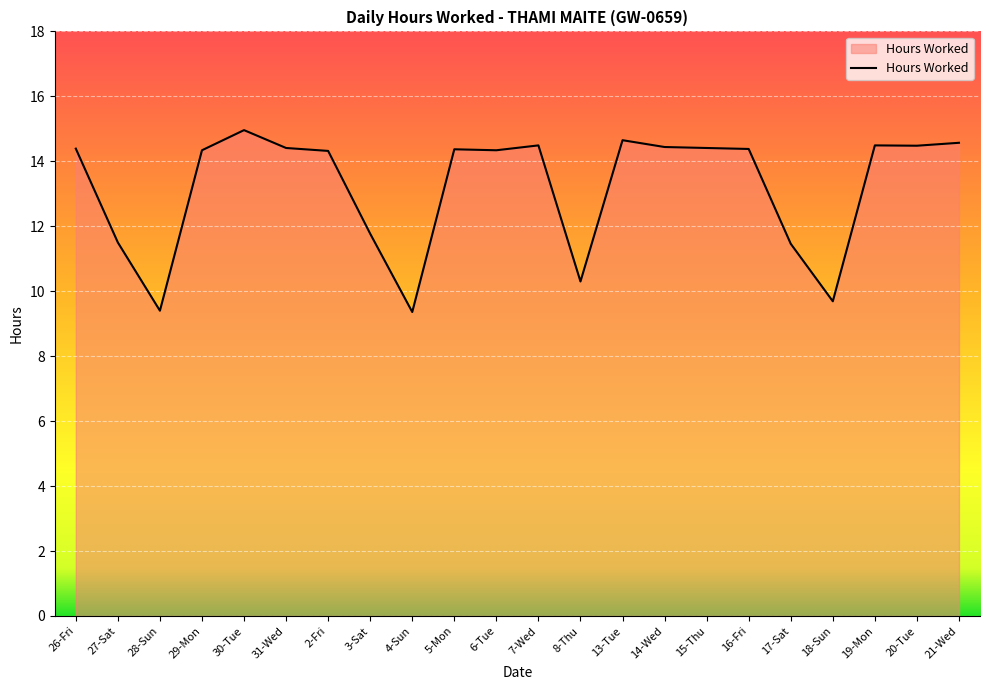

The chart shows a value of 4.8 at 27-Sat. True or false?

False